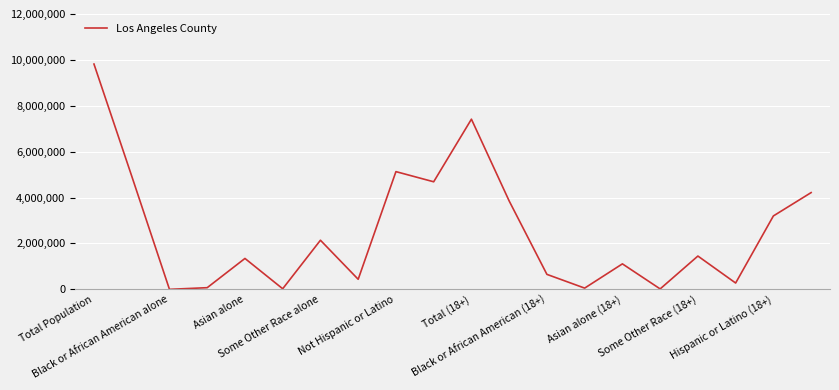

What is the greatest value displayed?

9818605